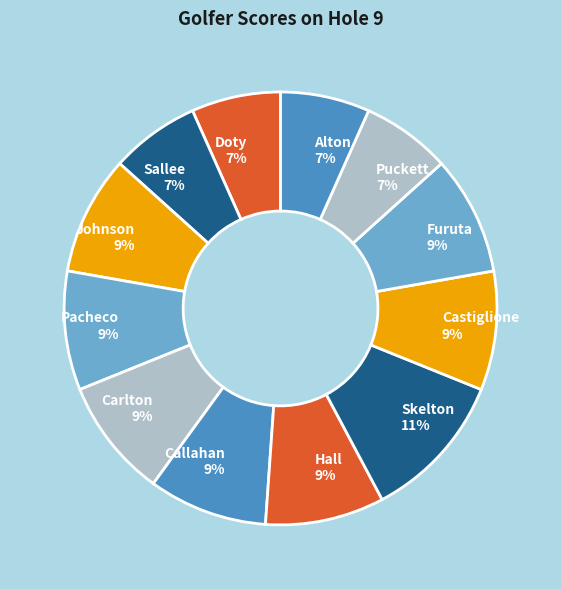

Is Johnson the majority of the pie?

No